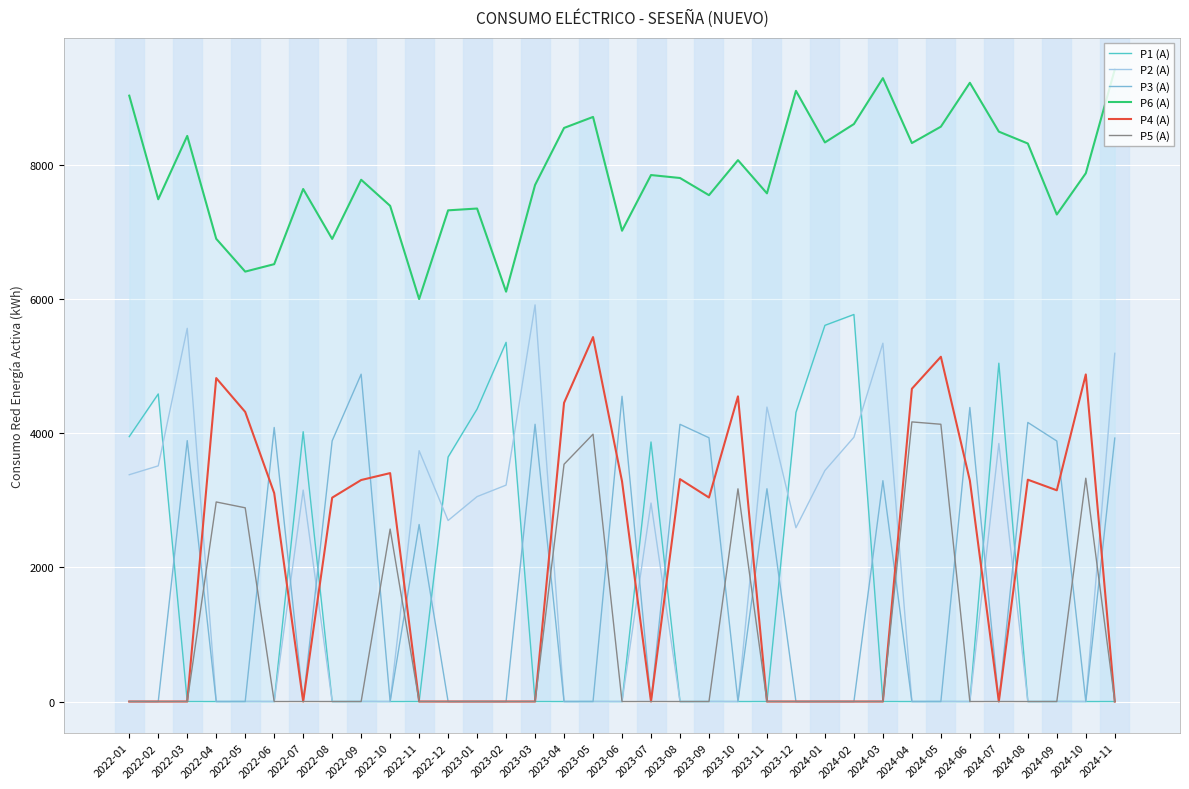

Count the number of categories in the chart.

35